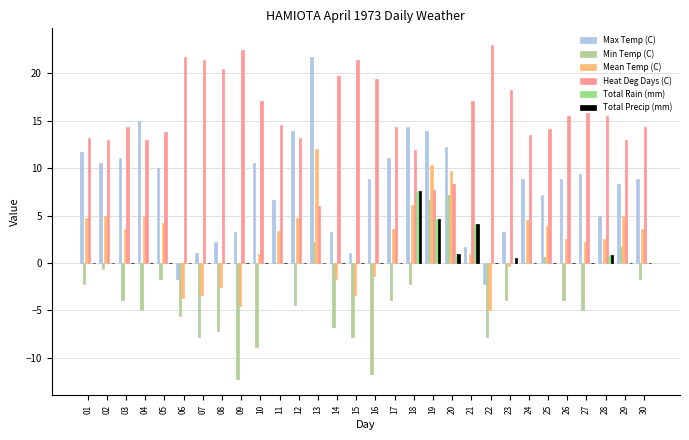

At which category is the sum across all series the highest?

19